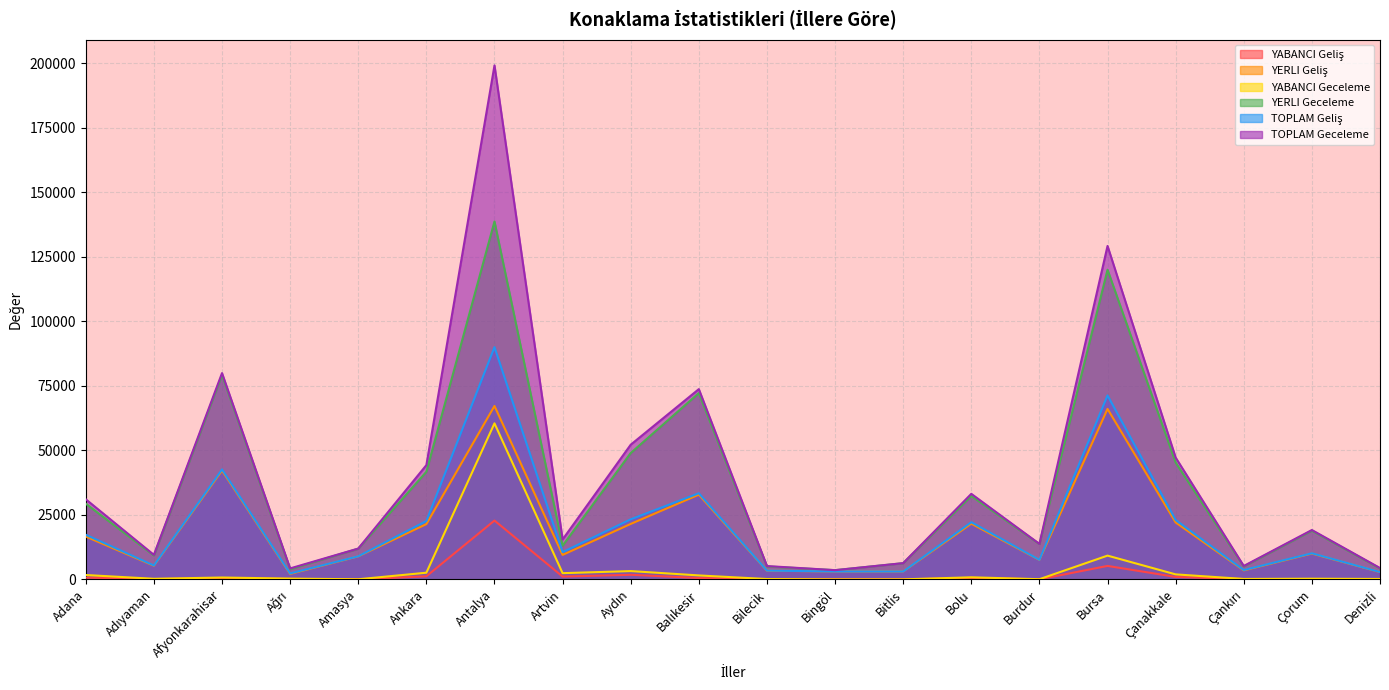

At which category is the sum across all series the highest?

Antalya